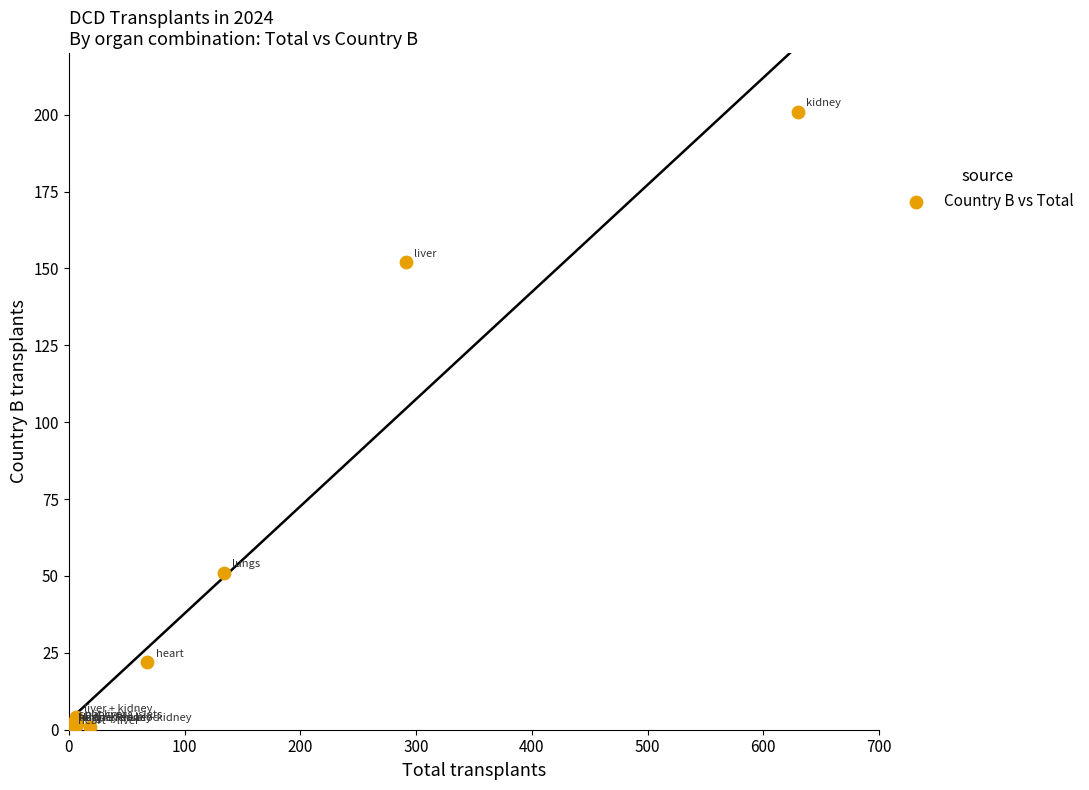

What Y value in the scatter plot is closest to 100?

51